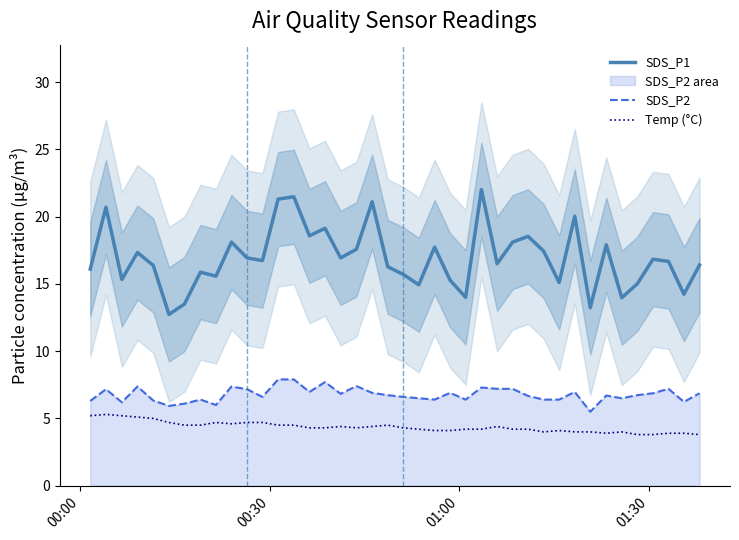

True or false: Temp (°C) and SDS_P1 cross at least once.

False